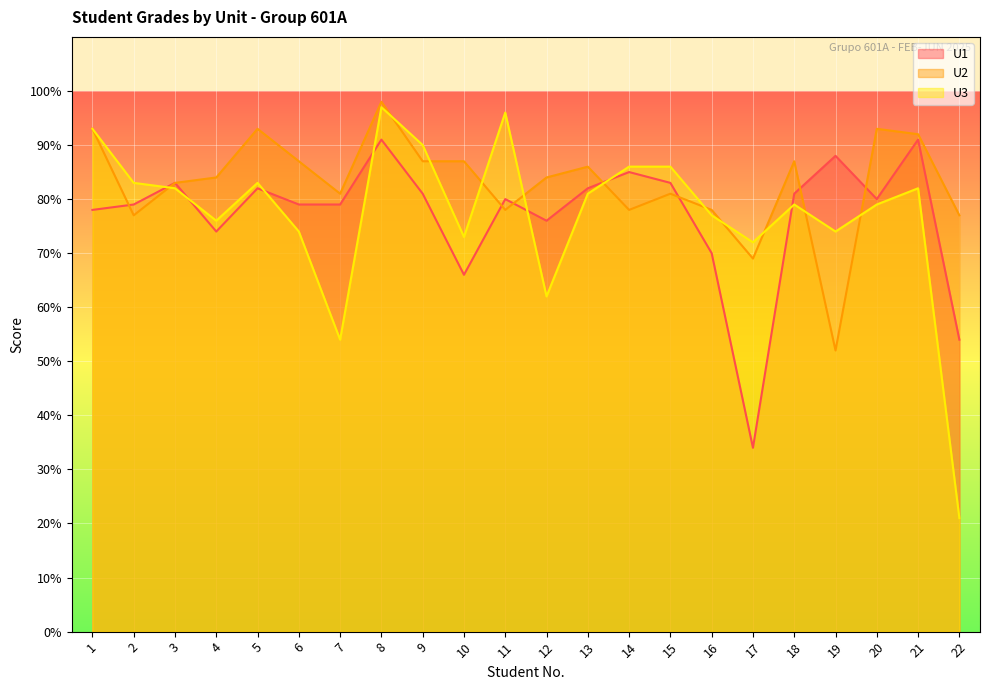

How many lines are shown in the chart?

3